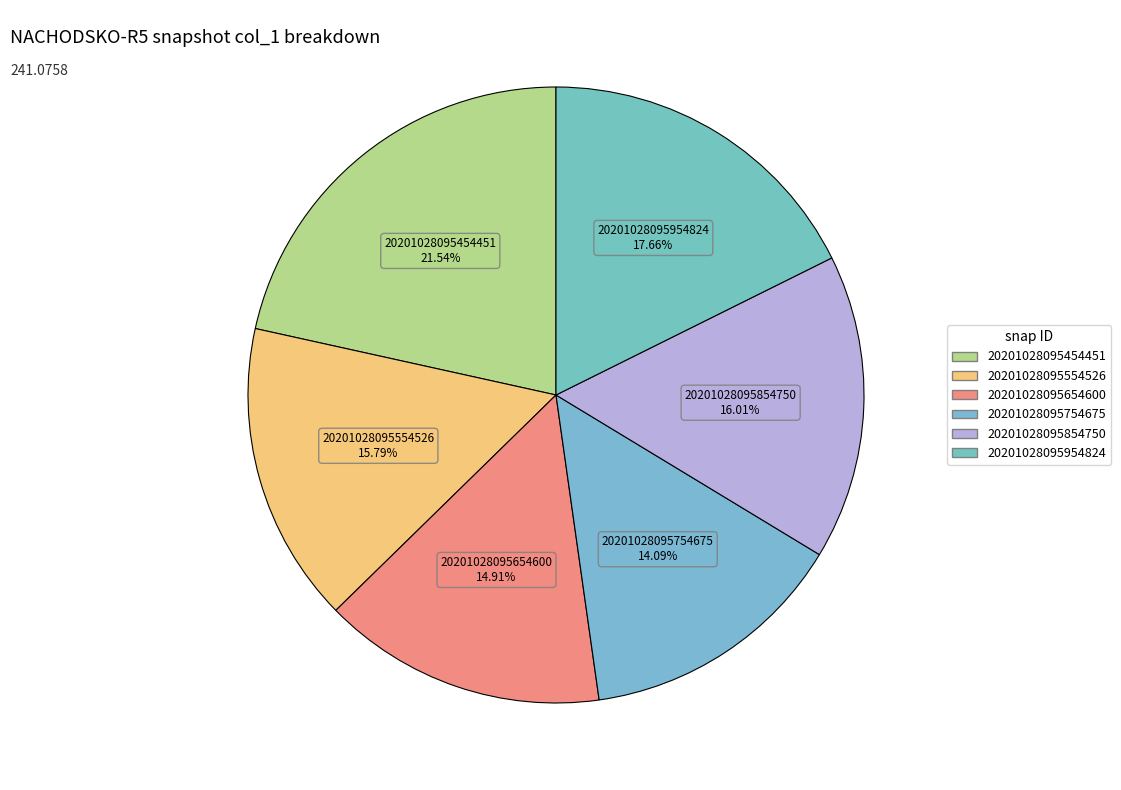

To the nearest percent, what percentage of the pie is 20201028095854750?

16%